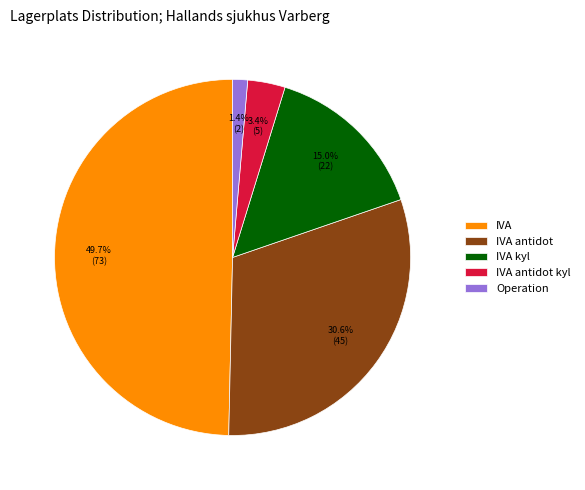

To the nearest percent, what is the average slice percentage?

20%